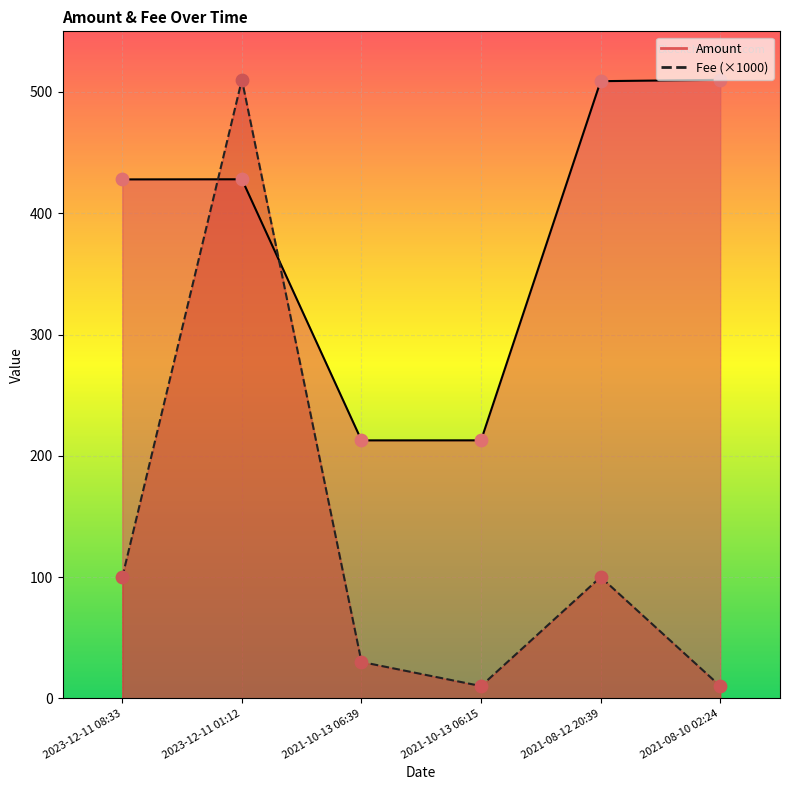

Which series contains the lowest Y value?

Fee